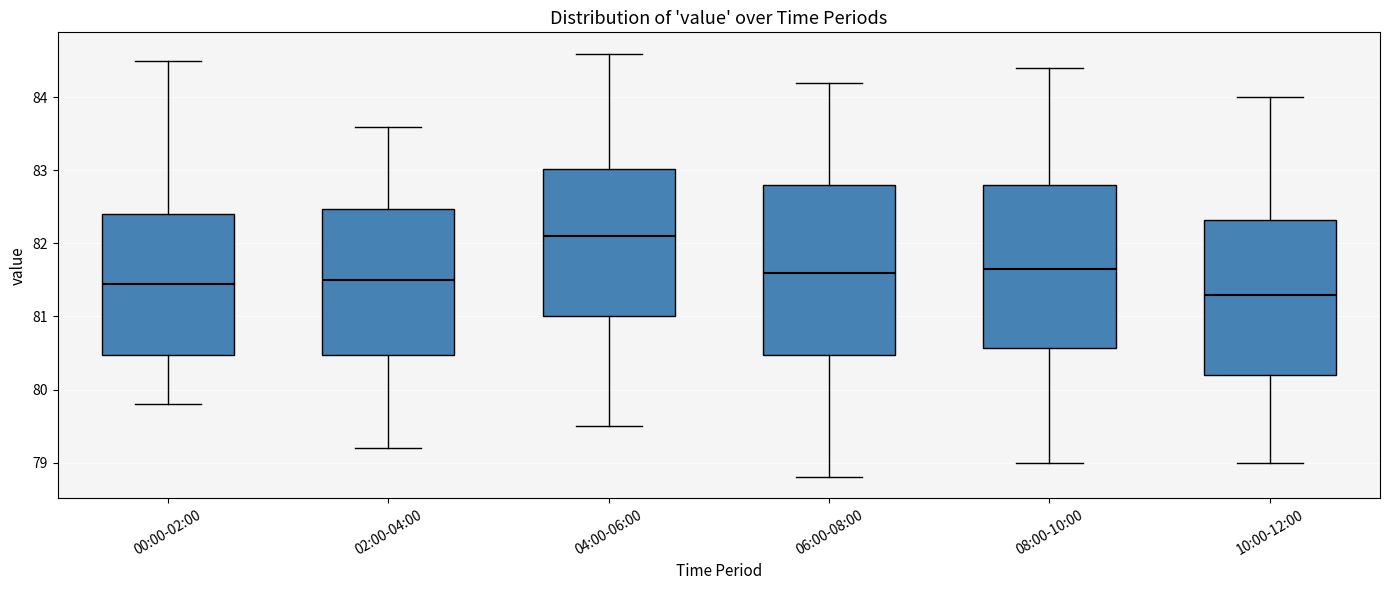

Reading left to right, transcribe this box plot: for each box, give where its median line is, the range the box spans, and where its two whiskers end, as read against the y-axis. The values are not printed on the chart, so give them approximately, as read against the axis.

00:00-02:00: median 81.5, box 80.5 to 82.4, whiskers 79.8 to 84.5
02:00-04:00: median 81.5, box 80.5 to 82.5, whiskers 79.2 to 83.6
04:00-06:00: median 82.1, box 81.0 to 83.0, whiskers 79.5 to 84.6
06:00-08:00: median 81.6, box 80.5 to 82.8, whiskers 78.8 to 84.2
08:00-10:00: median 81.7, box 80.6 to 82.8, whiskers 79.0 to 84.4
10:00-12:00: median 81.3, box 80.2 to 82.3, whiskers 79.0 to 84.0